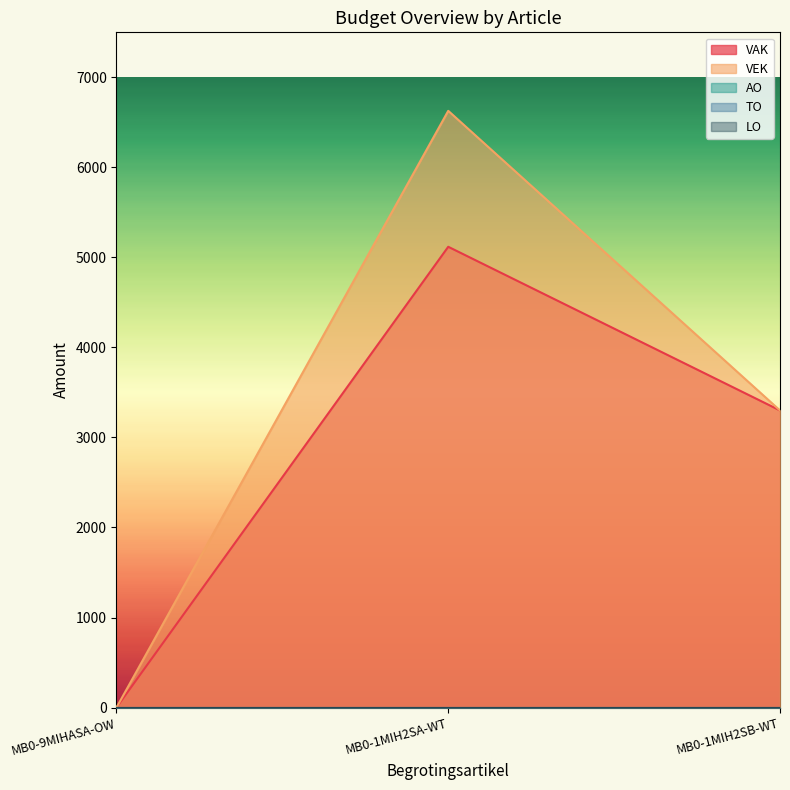

Reading left to right, list all the values displayed in this chart.

VAK: 0	5118	3300
VEK: 0	6628	3300
AO: 0	0	0
TO: 0	0	0
LO: 0	0	0